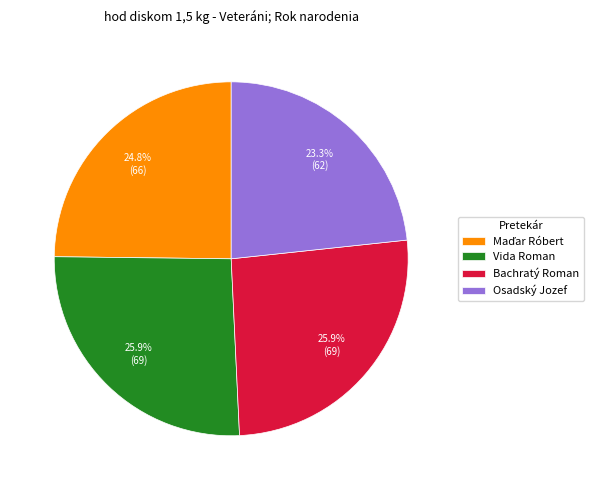

What percentage is NOT represented by Vida Roman?

74.1%